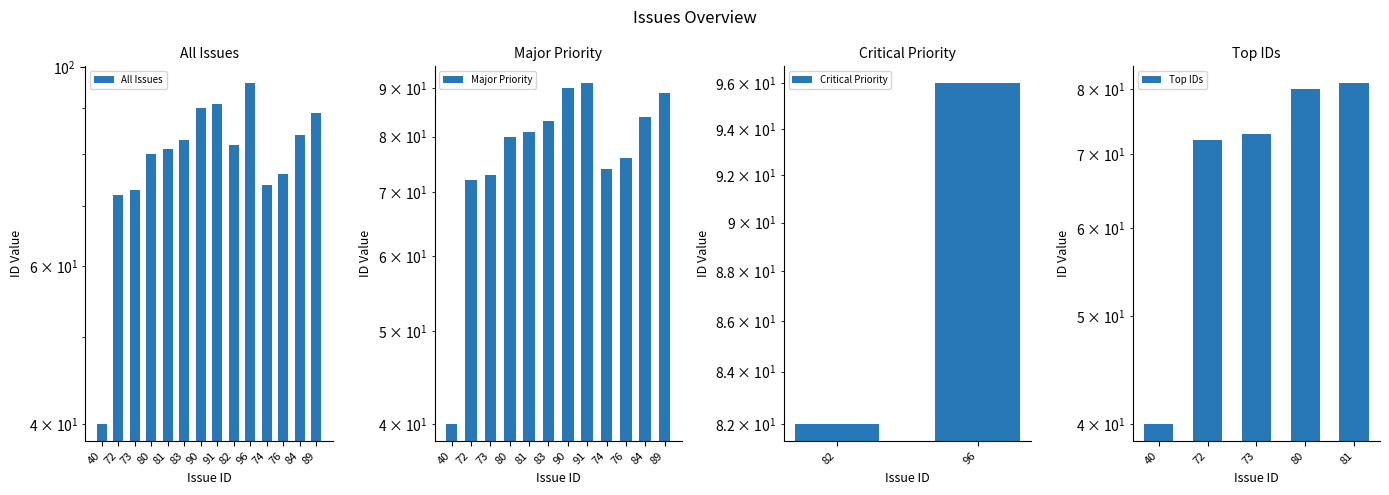

Between 81 and 90, which is larger?

90